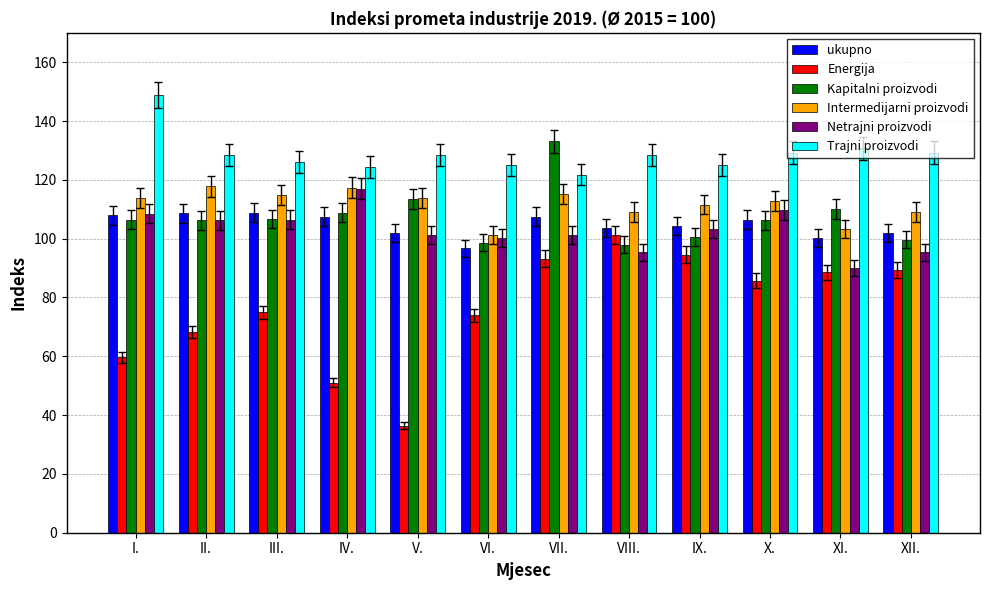

What is the maximum value for Trajni proizvodi?

148.9